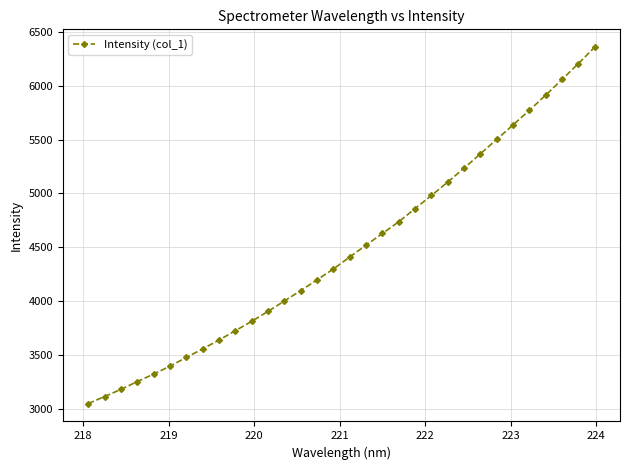

What is the sum of all values?

143354.2